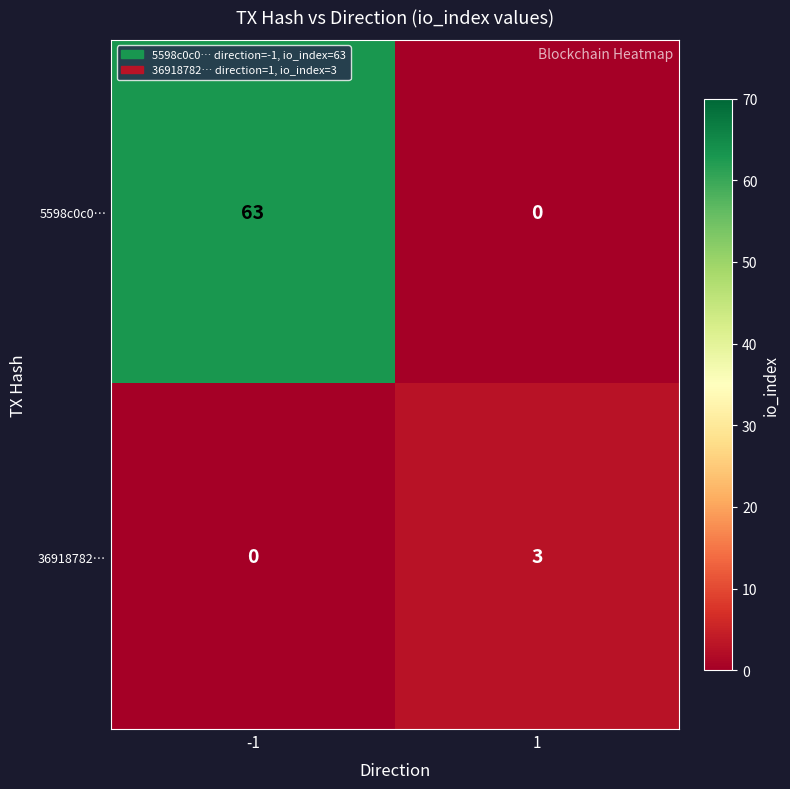

At -1, list the series in order from largest to smallest.

5598c0c0…, 36918782…